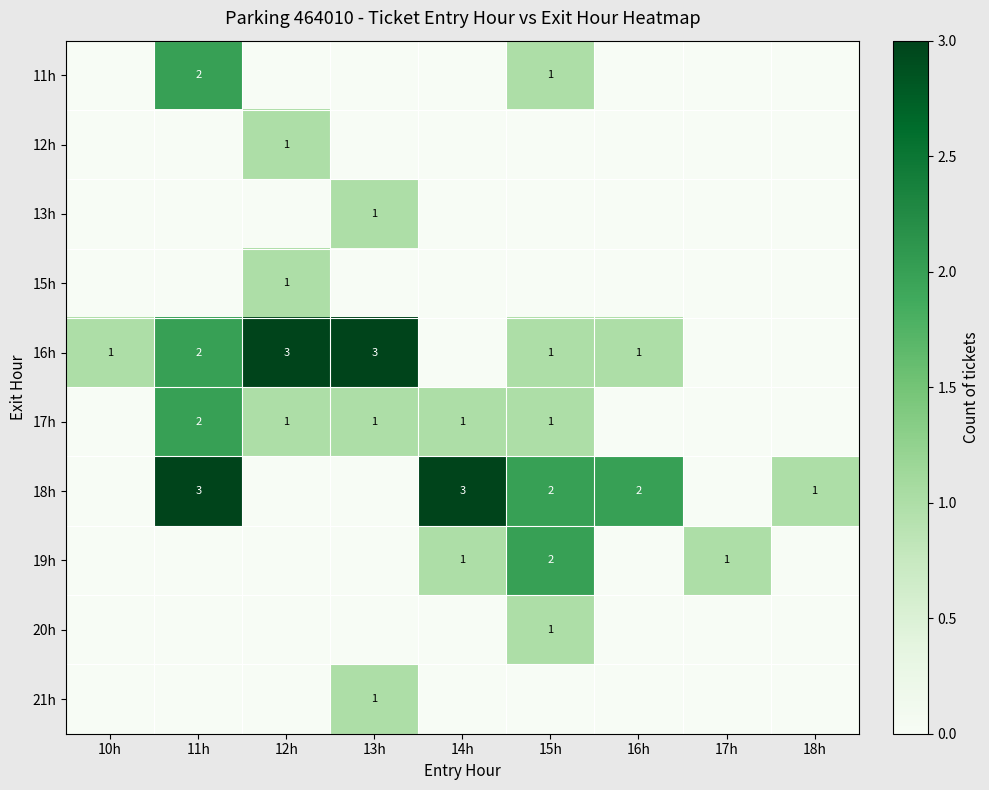

True or false: 19h has a value of 0 at 14h.

False